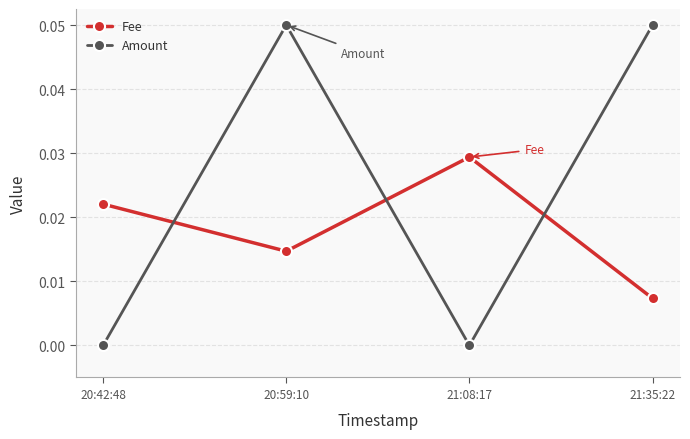

What are all the series names shown in the legend?

Fee, Amount